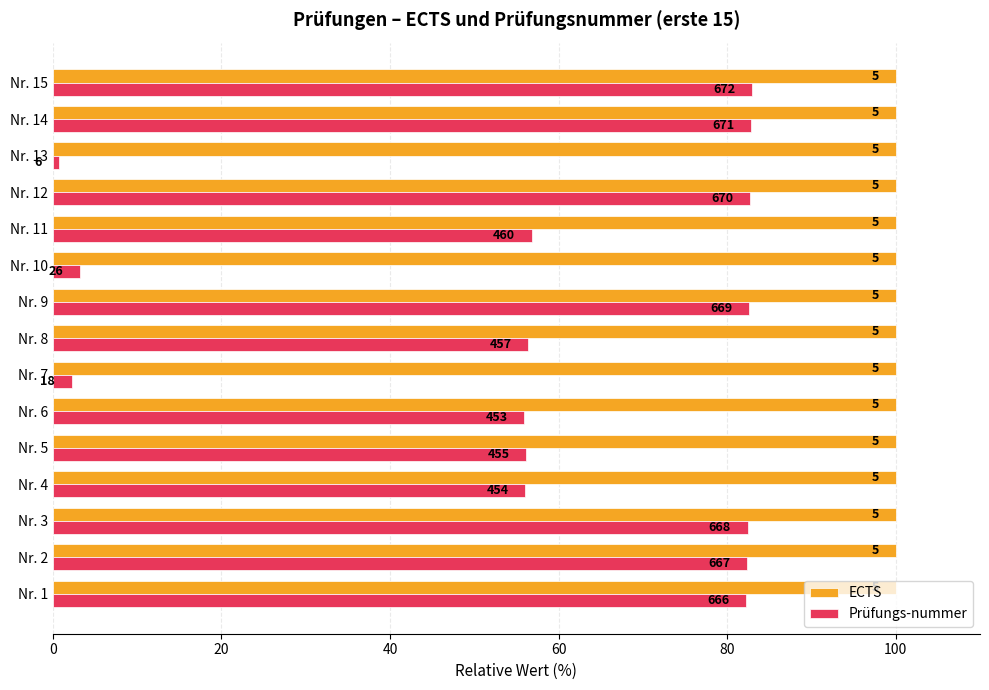

What are all the series names shown in the legend?

ECTS, Prüfungs-nummer